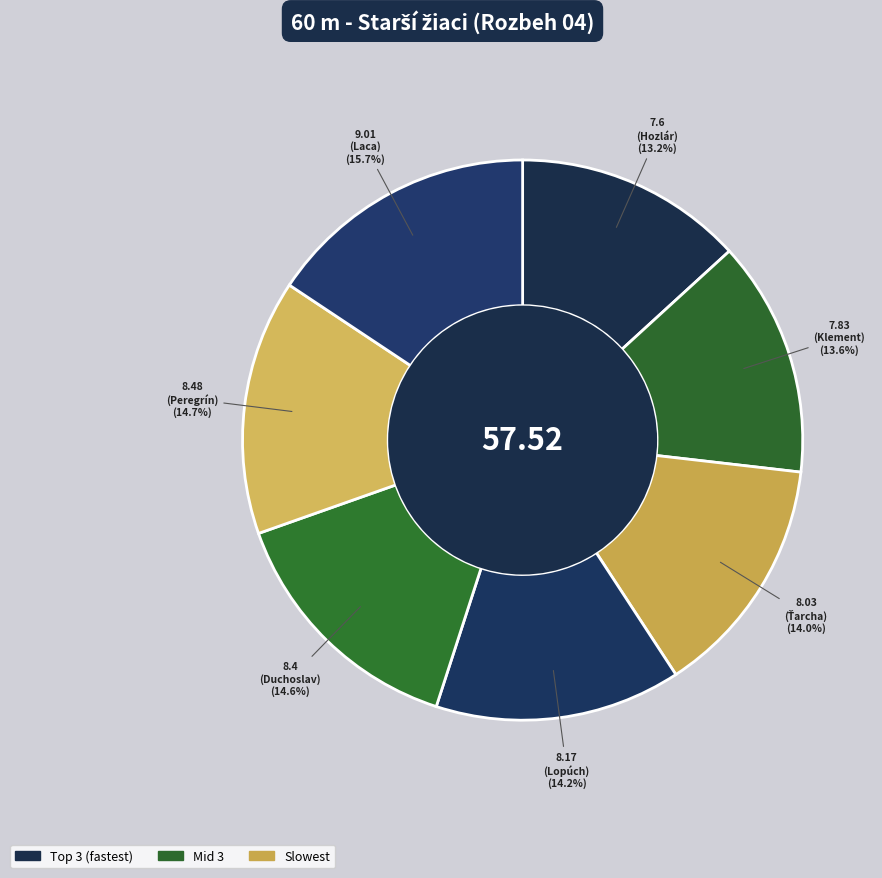

How many segments does this pie chart have?

7